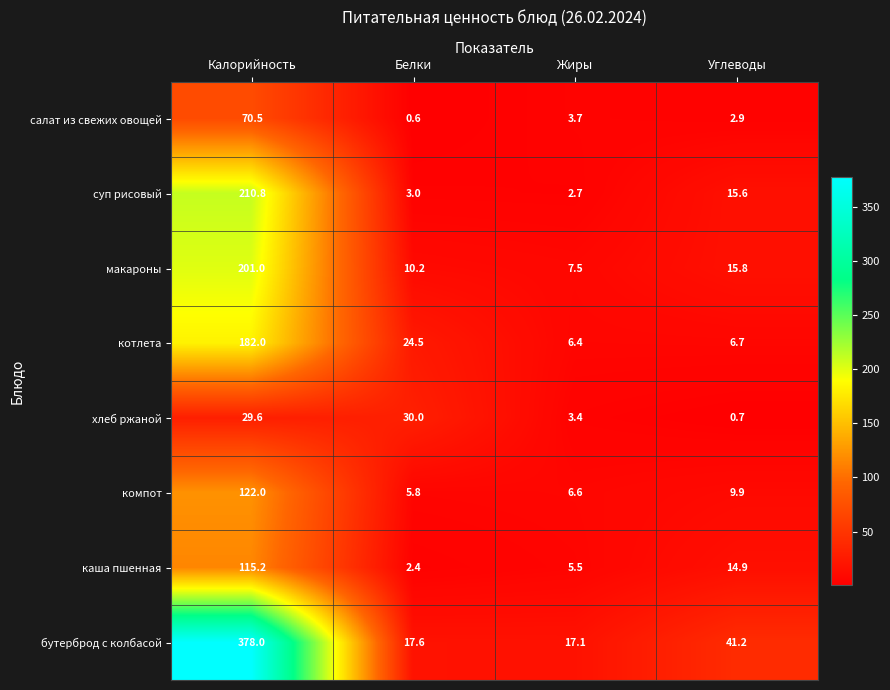

What is the sum of the салат из свежих овощей values at Калорийность and Жиры?

74.2